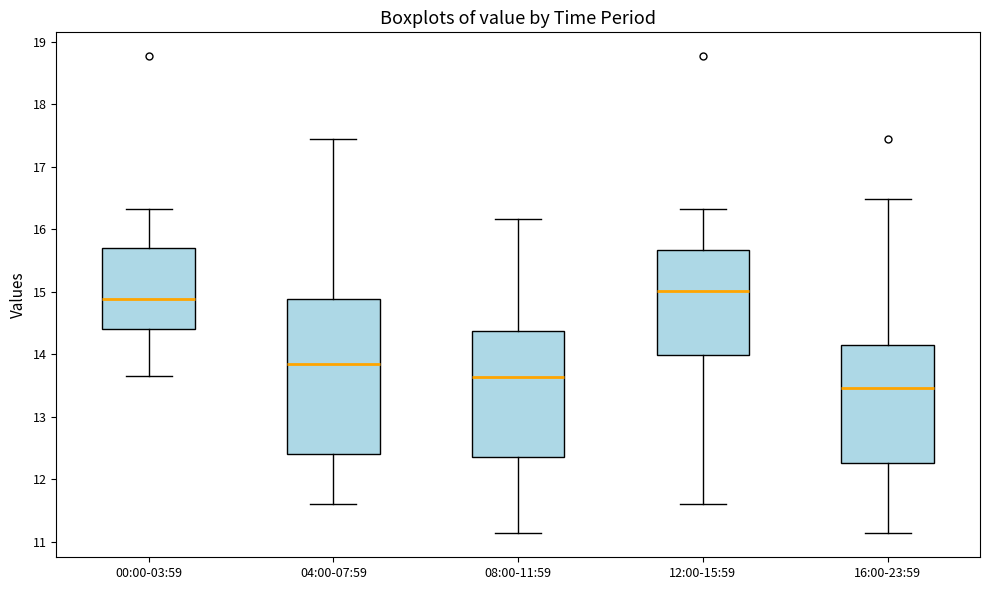

Where does the lower whisker of the box for 08:00-11:59 end on the y-axis? The values are not printed on the chart, so give them approximately, as read against the axis.

11.1